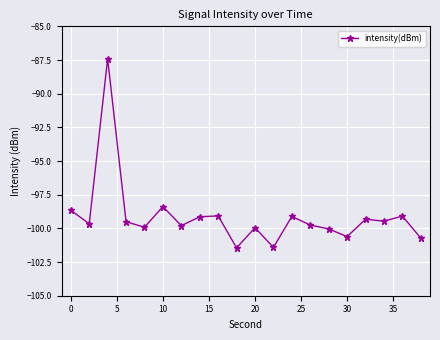

What is the difference between the second highest and minimum values?

3.1